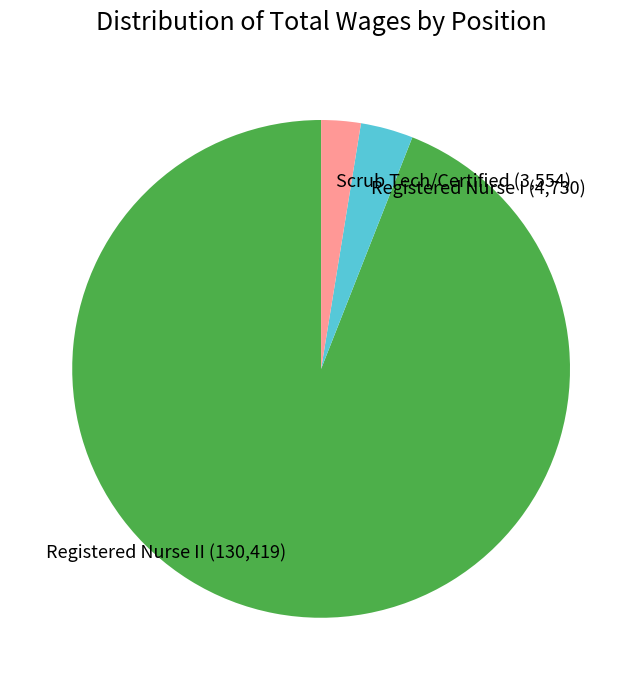

Is there any slice that represents more than half of the pie?

Yes